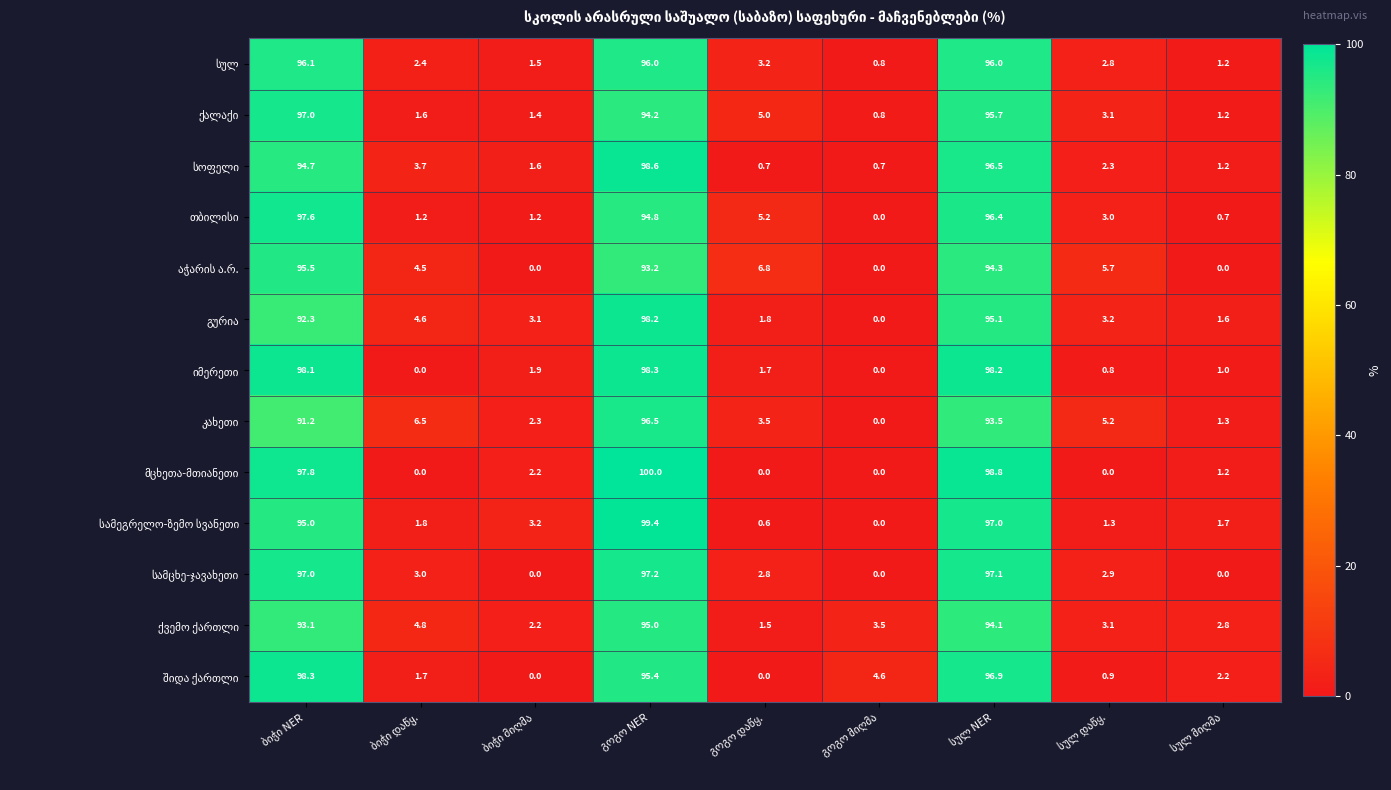

How many distinct data groups are displayed?

13